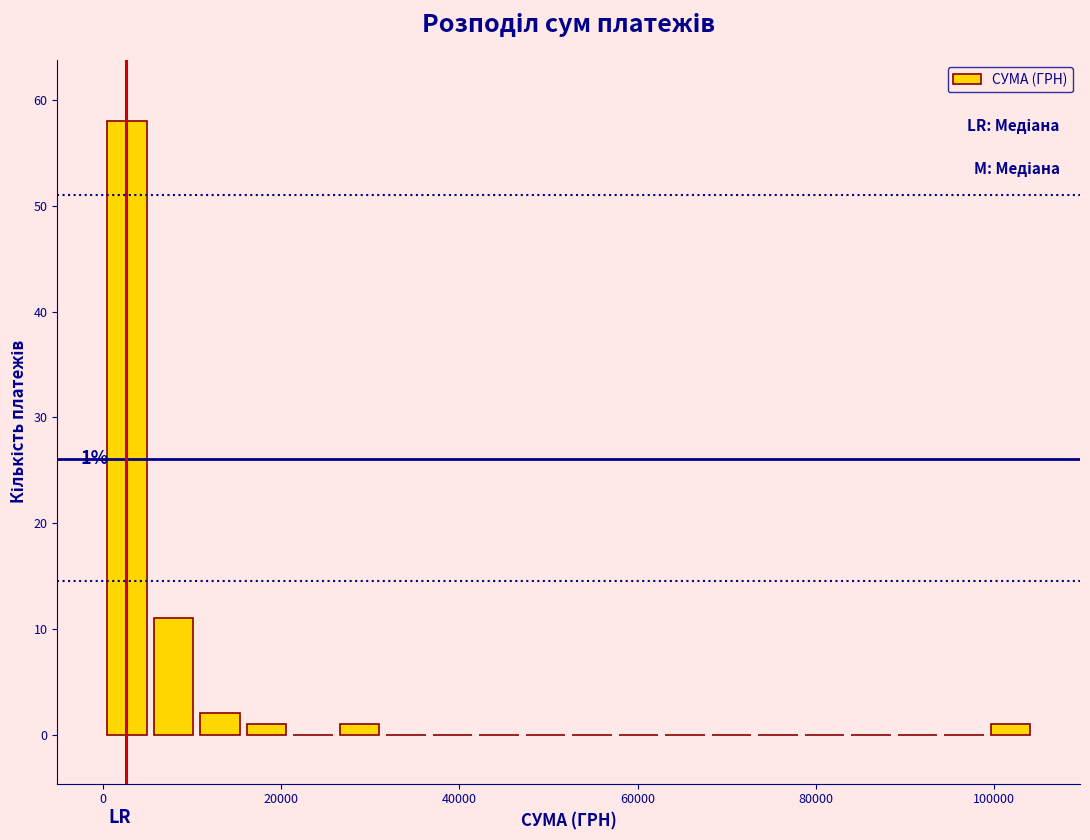

Around what value on the x-axis is the tallest bar? Give the approximate position of its centre, as read against the axis.

2000